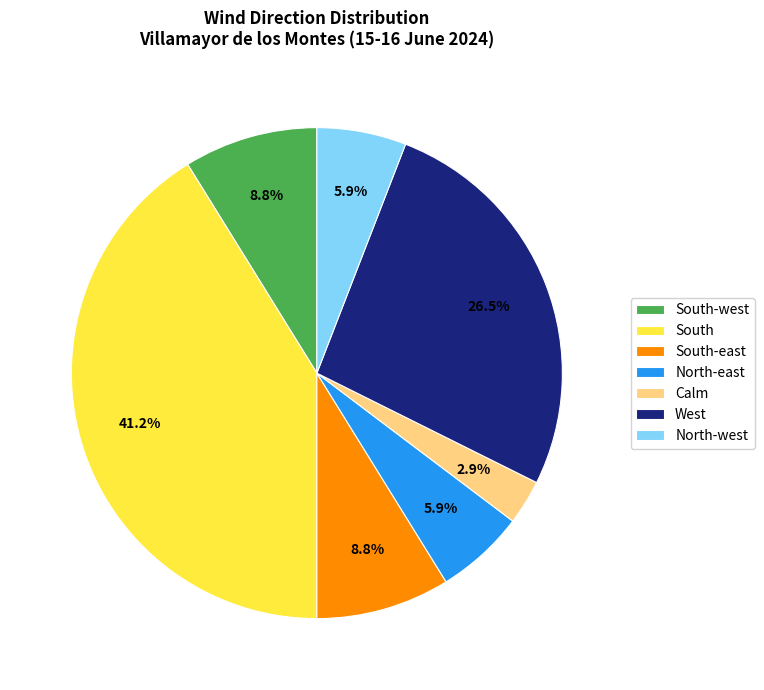

To the nearest percent, what is the average slice percentage?

14%